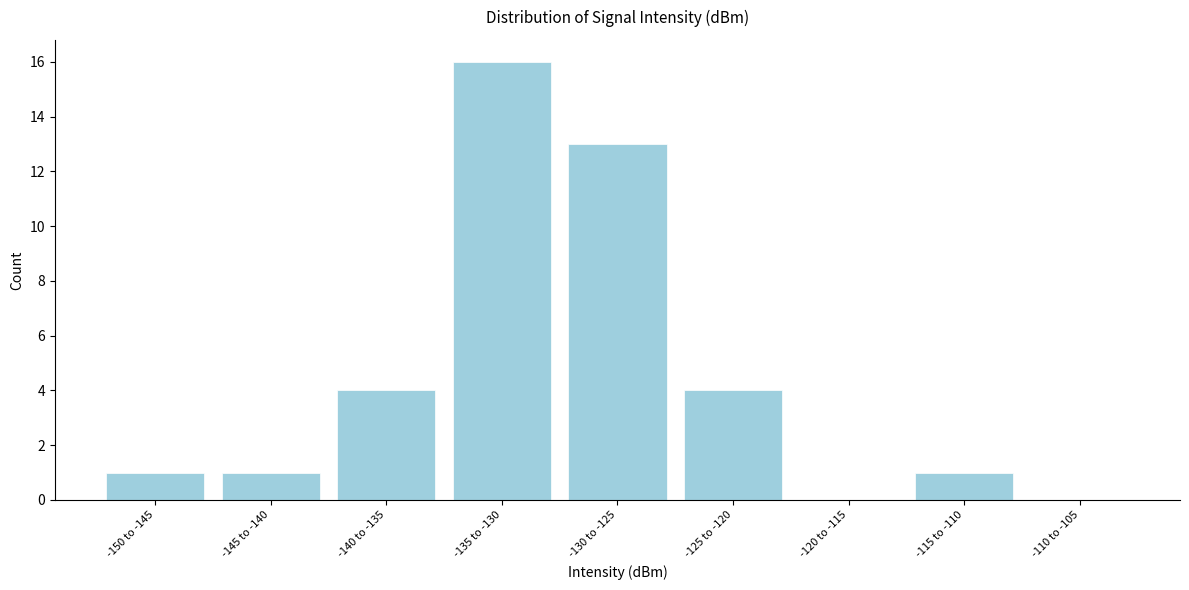

Reading left to right, what are all the values shown in this chart?

-150 to -145=1	-145 to -140=1	-140 to -135=4	-135 to -130=16	-130 to -125=13	-125 to -120=4	-120 to -115=0	-115 to -110=1	-110 to -105=0